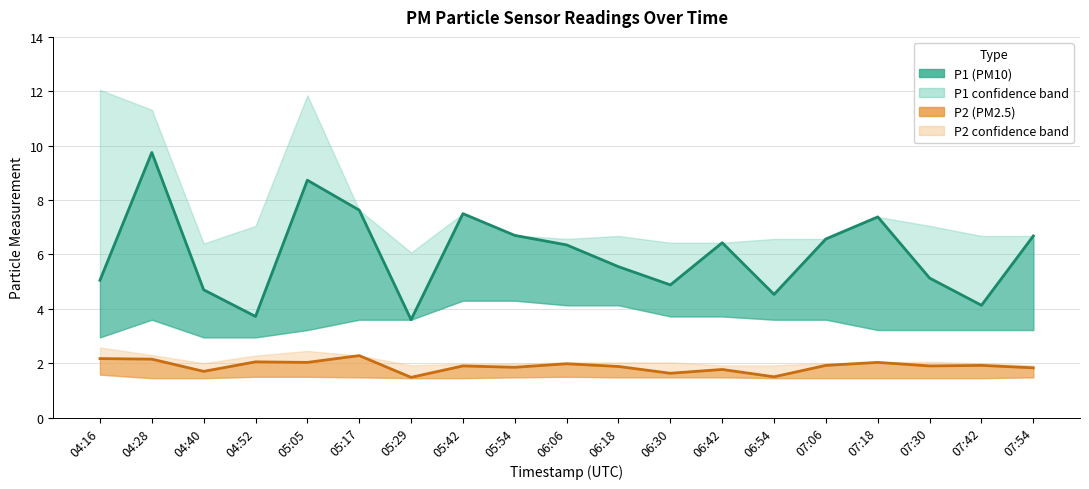

The value of P1 (PM10) at 05:54 is 4.0. True or false?

False